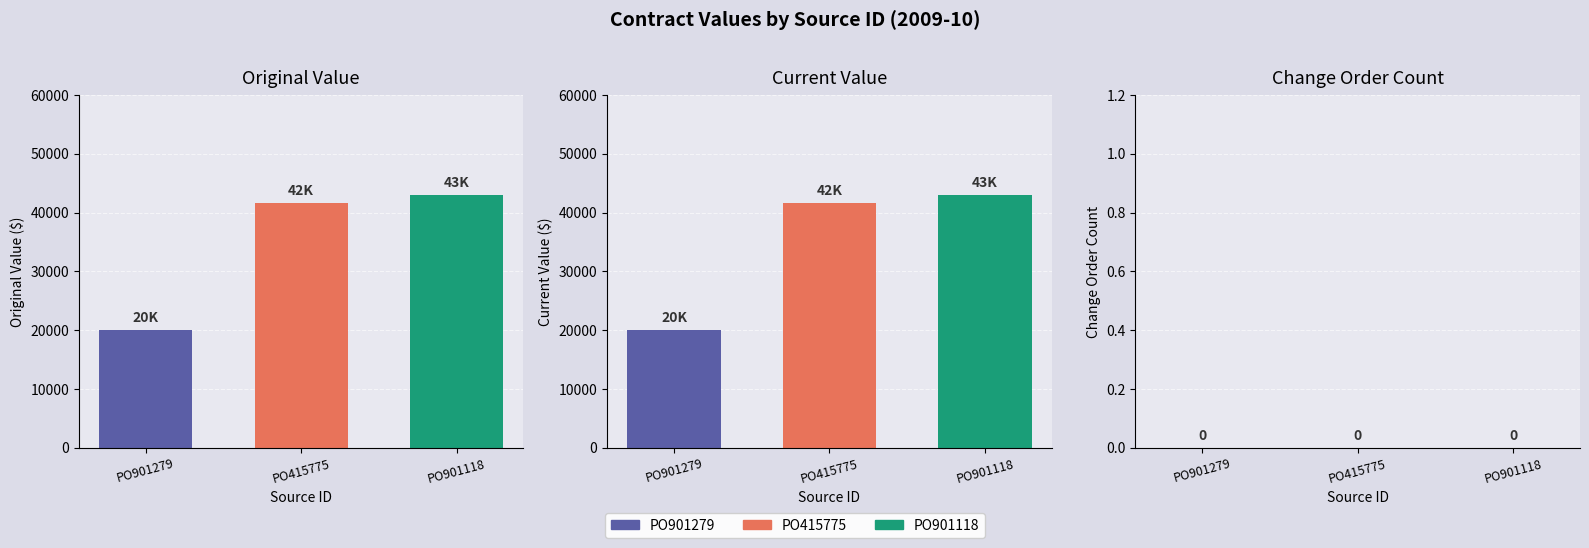

At which label is current_value closest to 31460?

PO415775